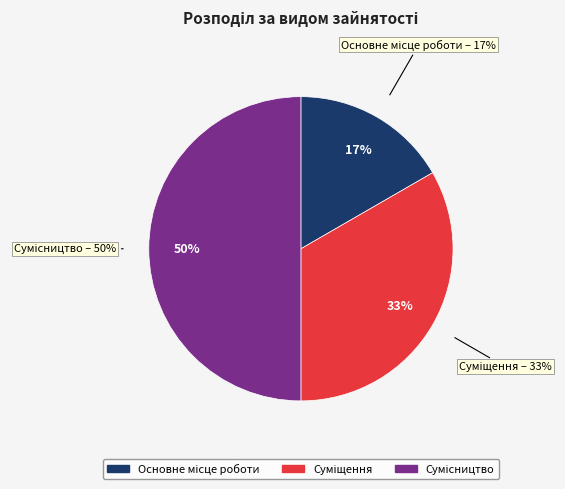

What is the total percentage of Суміщення and Основне місце роботи?

50.0%